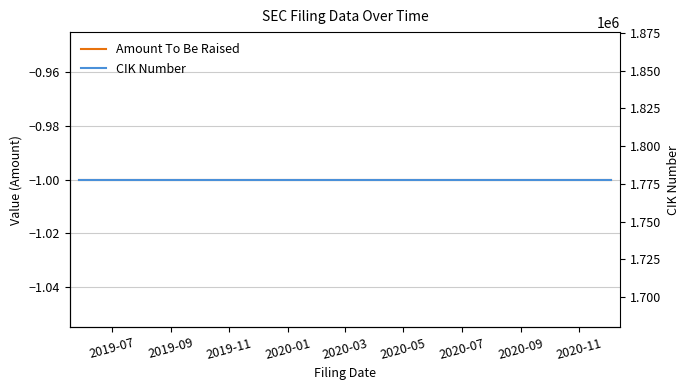

Which category has the lowest value in the CIK Number series?

2019-07